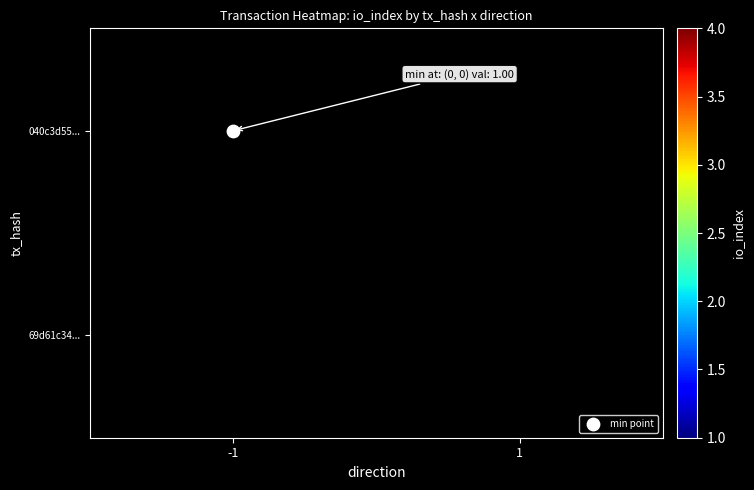

List the series in order of their overall mean, highest first.

040c3d55..., 69d61c34...